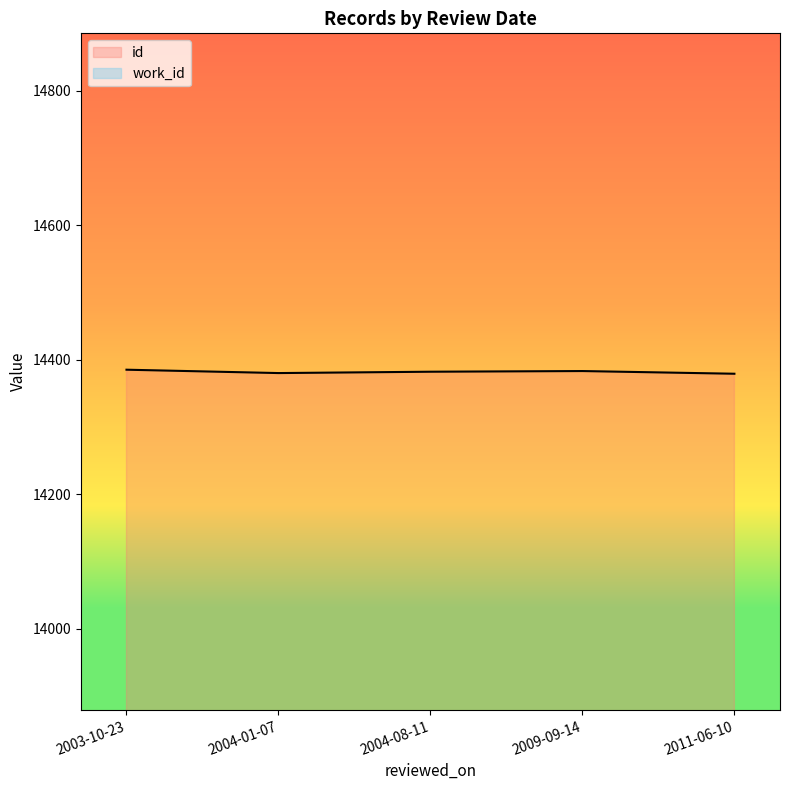

What is the sum of the values at 2003-10-23 and 2004-08-11?

28767